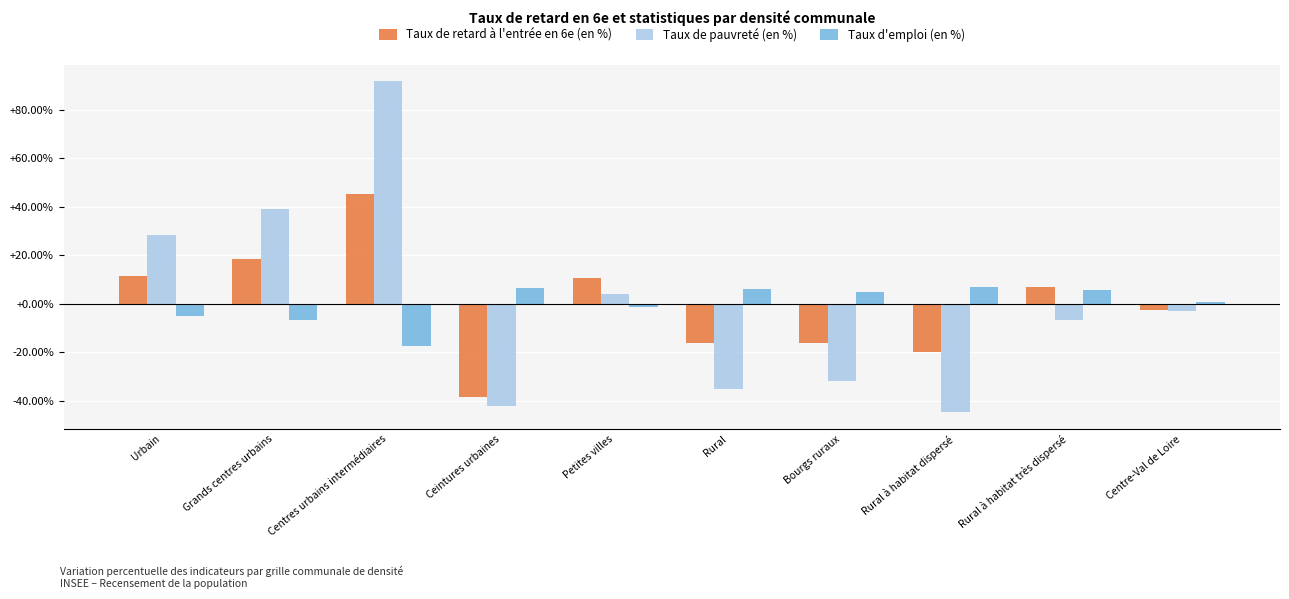

At how many categories does at least one series exceed 68?

1